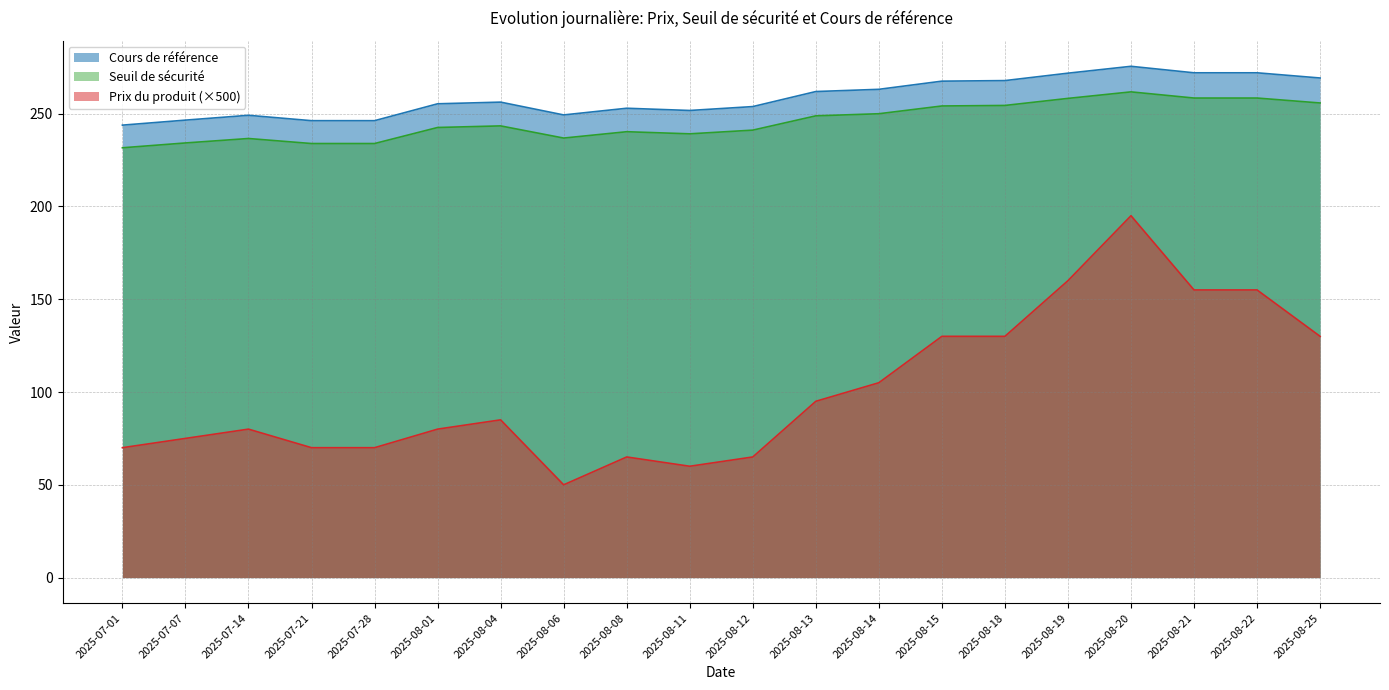

What is the minimum value shown in the chart?

50.0